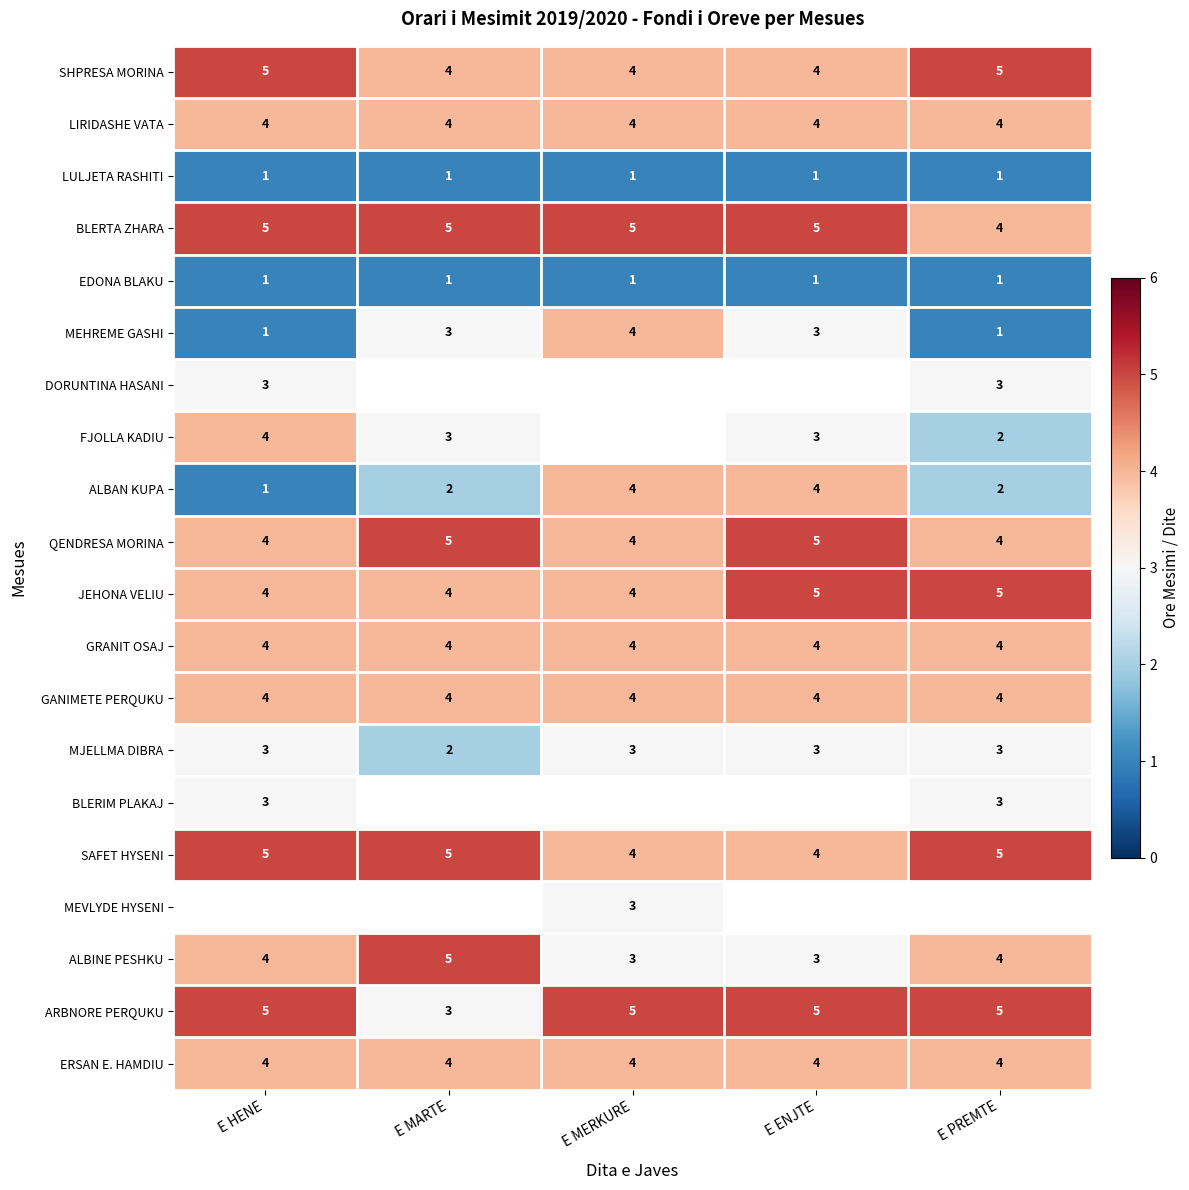

What is the approximate value of MJELLMA DIBRA at E PREMTE?

3